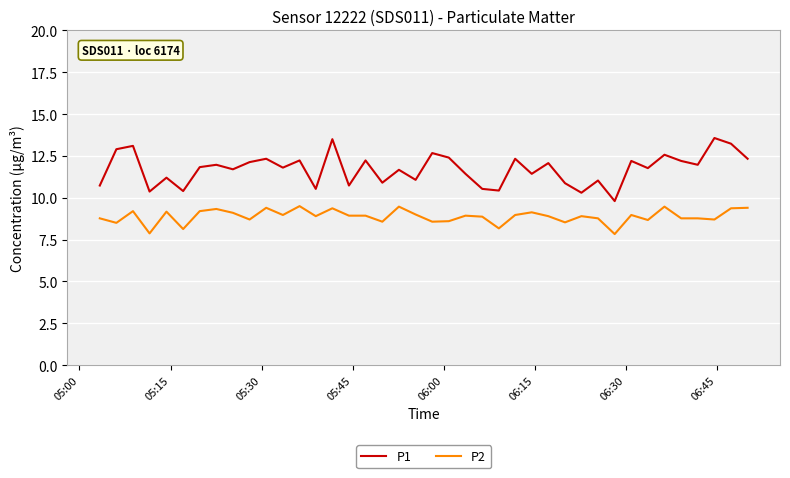

Which series has the largest total across all categories?

P1